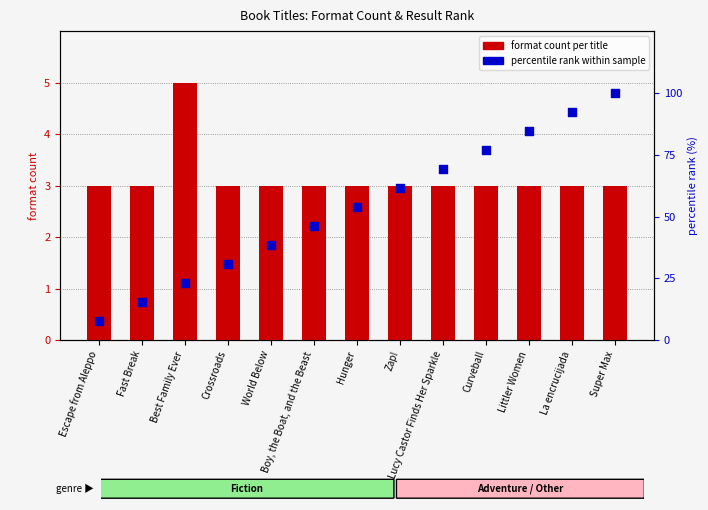

At how many categories does at least one series exceed 48?

7